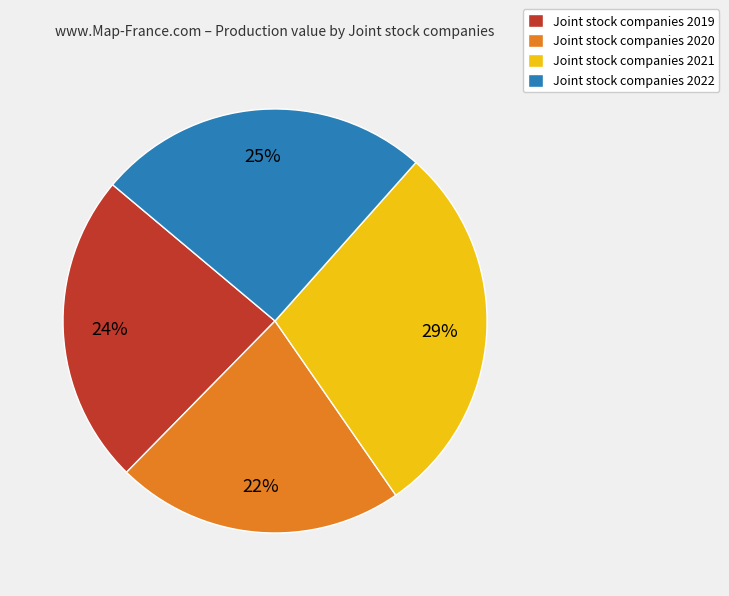

Between Joint stock companies 2019 and Joint stock companies 2020, which is larger?

Joint stock companies 2019